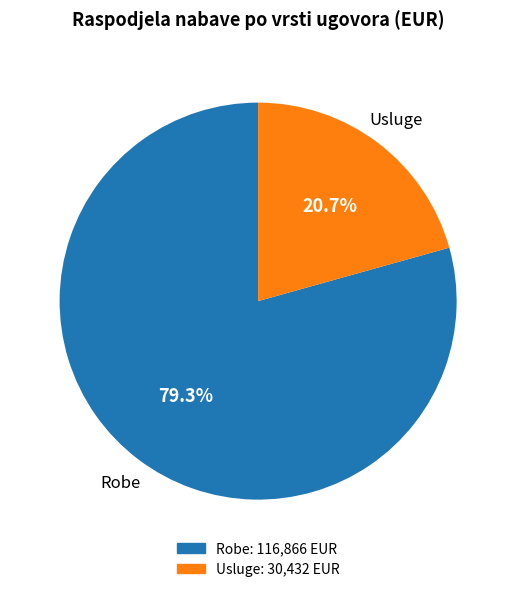

Is there any slice that represents more than half of the pie?

Yes